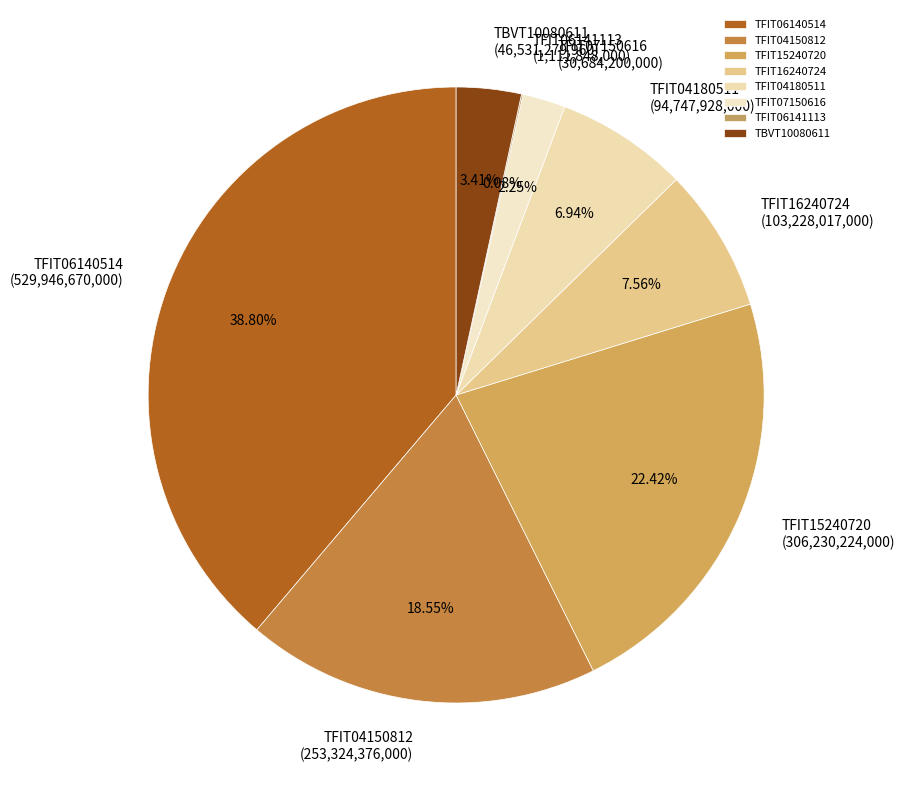

Is the sum of TFIT15240720 and TBVT10080611 greater than half?

No